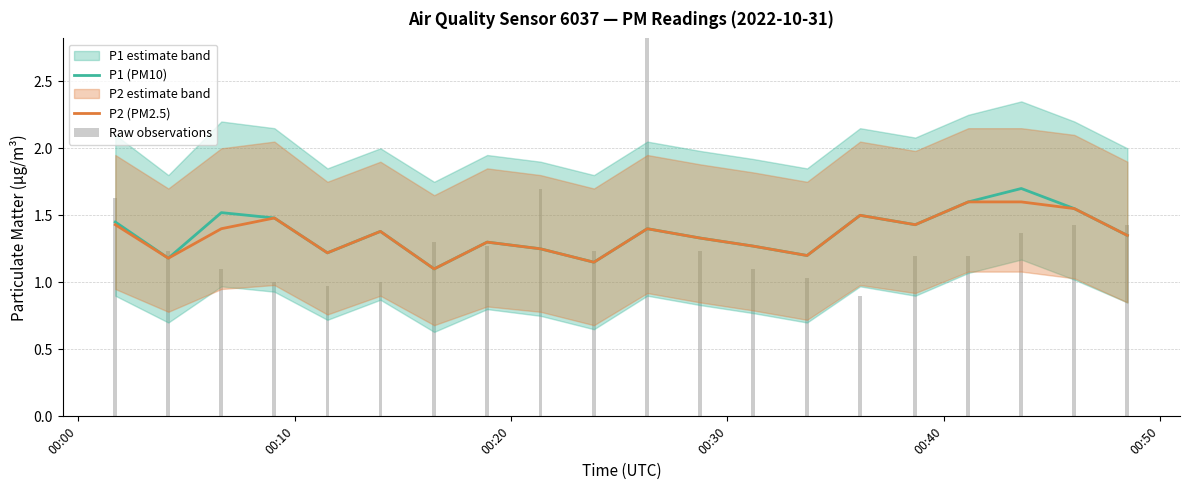

How many categories are shown in the chart?

20